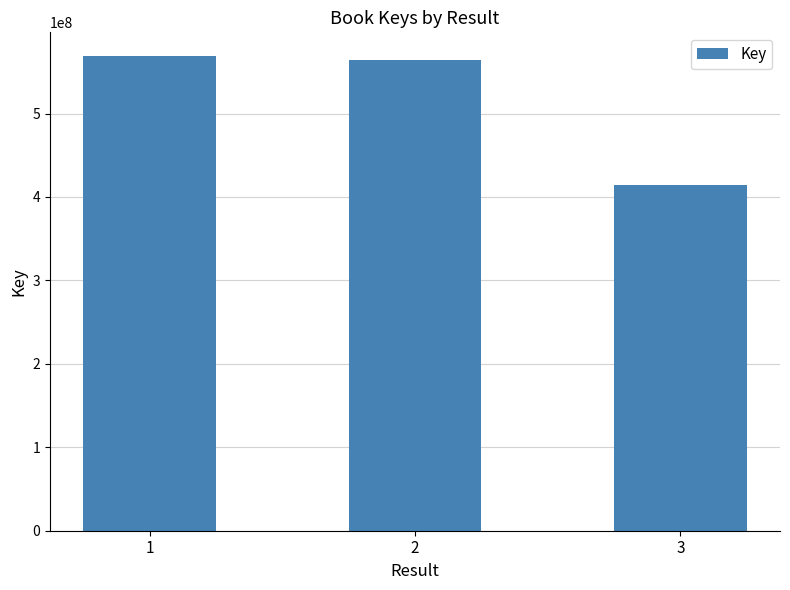

The value at 2 is 564240267. True or false?

True